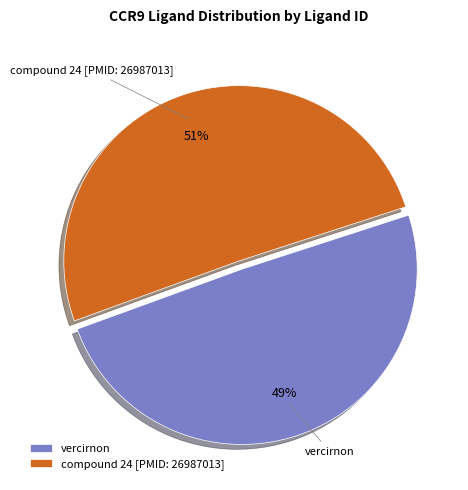

Which has a higher value, compound 24 [PMID: 26987013] or vercirnon?

compound 24 [PMID: 26987013]